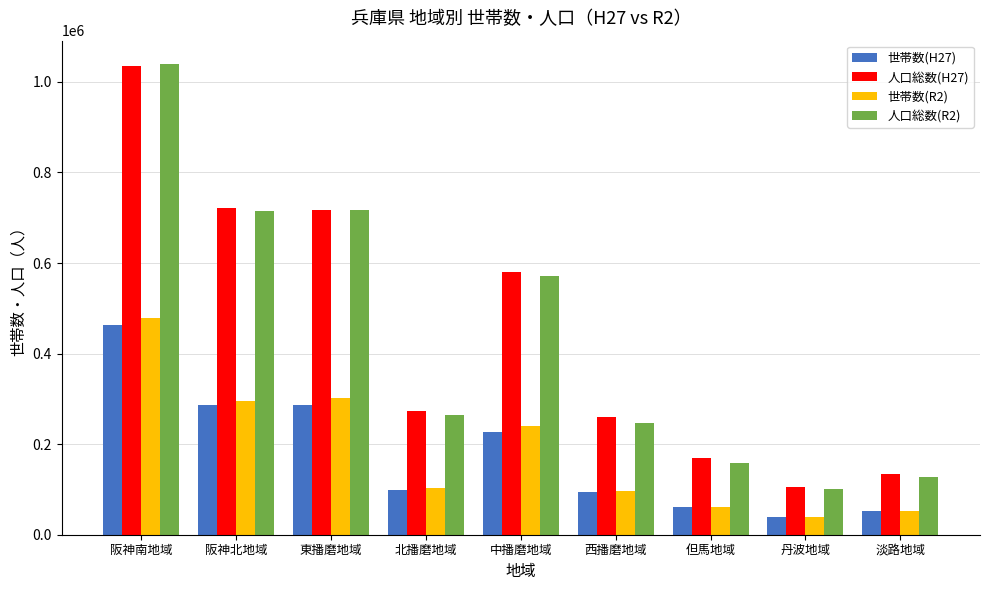

The value of 世帯数(R2) at 中播磨地域 is 240004. True or false?

True